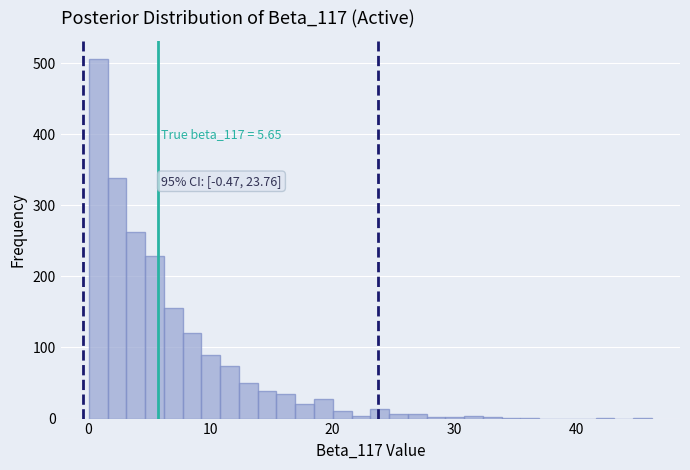

Read against the x-axis, roughly where is the centre of the tallest bar?

1